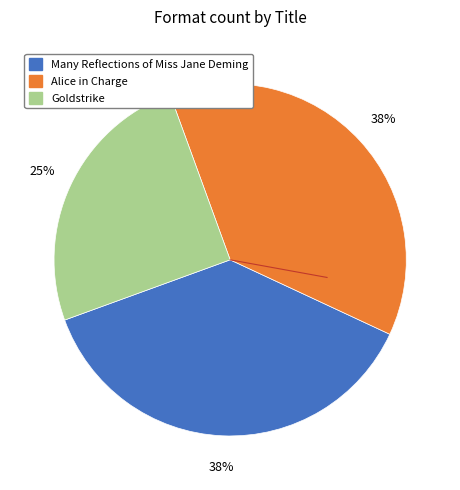

Count the number of slices in the pie.

3